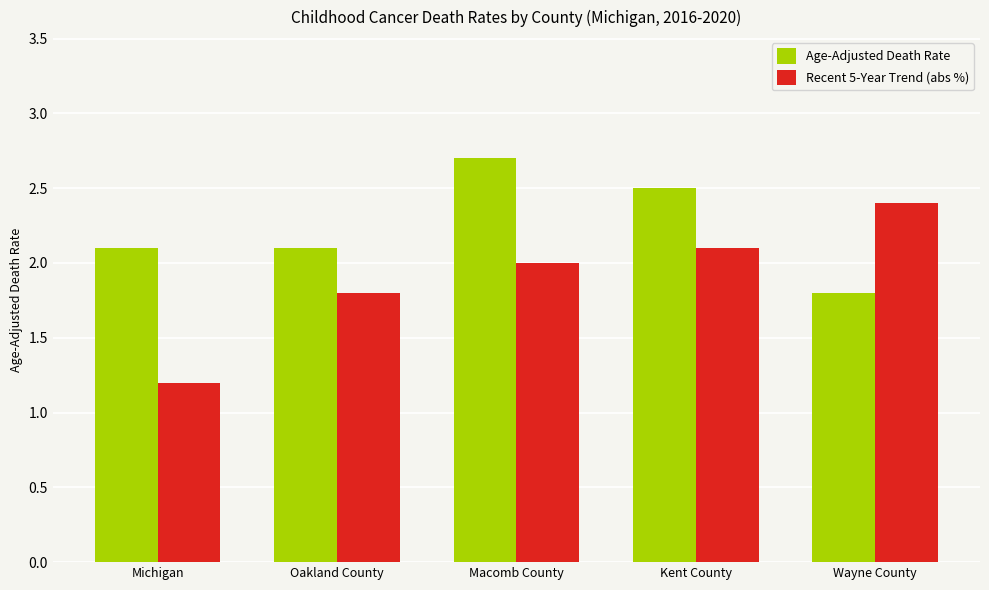

Reading left to right, what are all the values shown in this chart?

Age-Adjusted Death Rate: Michigan=2.1	Oakland County=2.1	Macomb County=2.7	Kent County=2.5	Wayne County=1.8
Recent 5-Year Trend (abs %): Michigan=1.2	Oakland County=1.8	Macomb County=2.0	Kent County=2.1	Wayne County=2.4